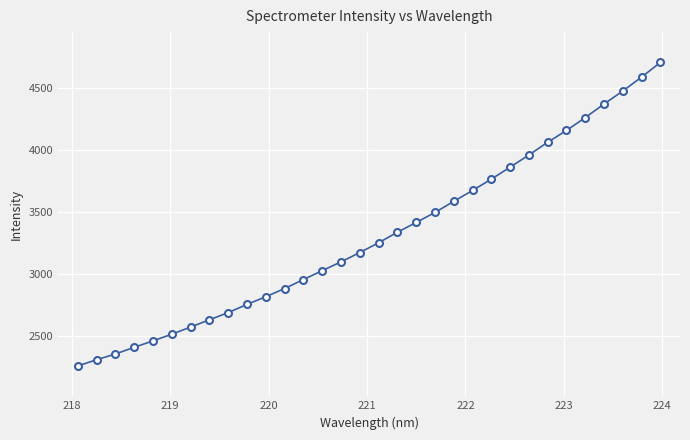

How many lines are shown in the chart?

1